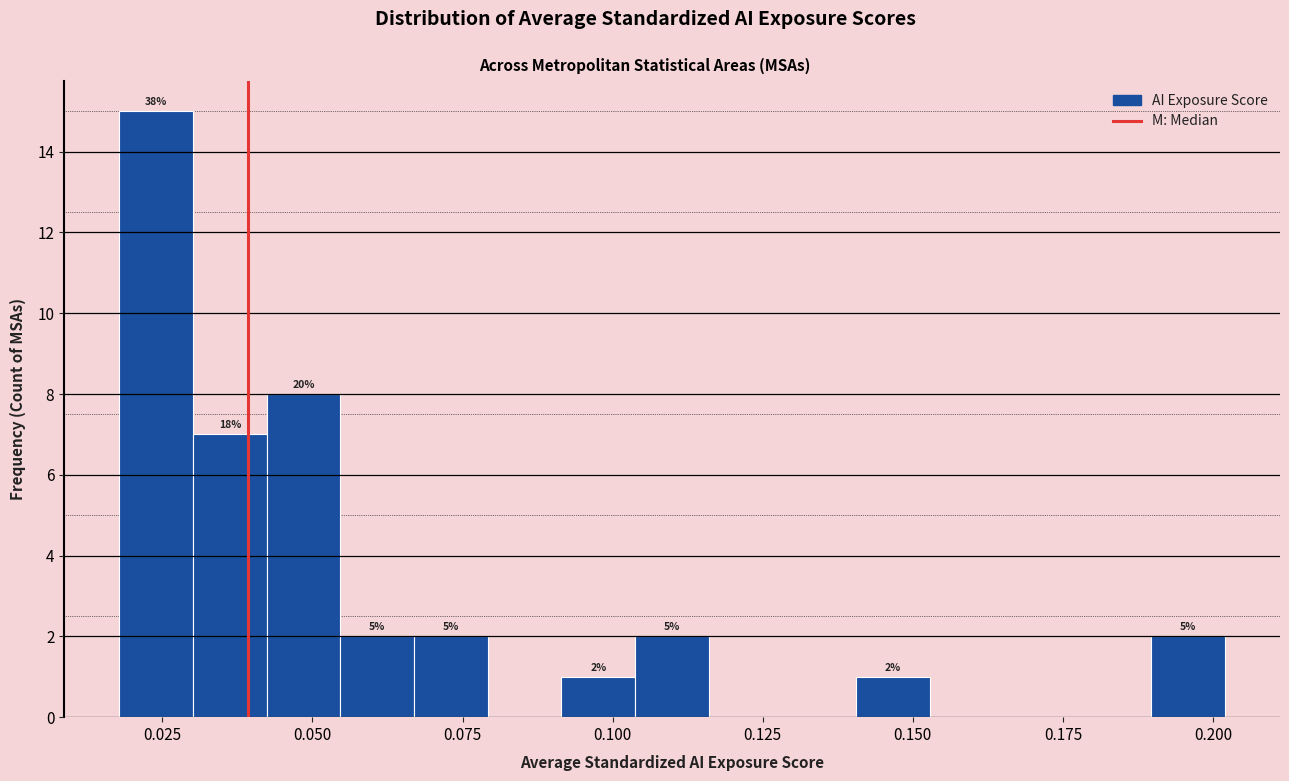

Read against the x-axis, roughly where is the centre of the tallest bar?

0.025